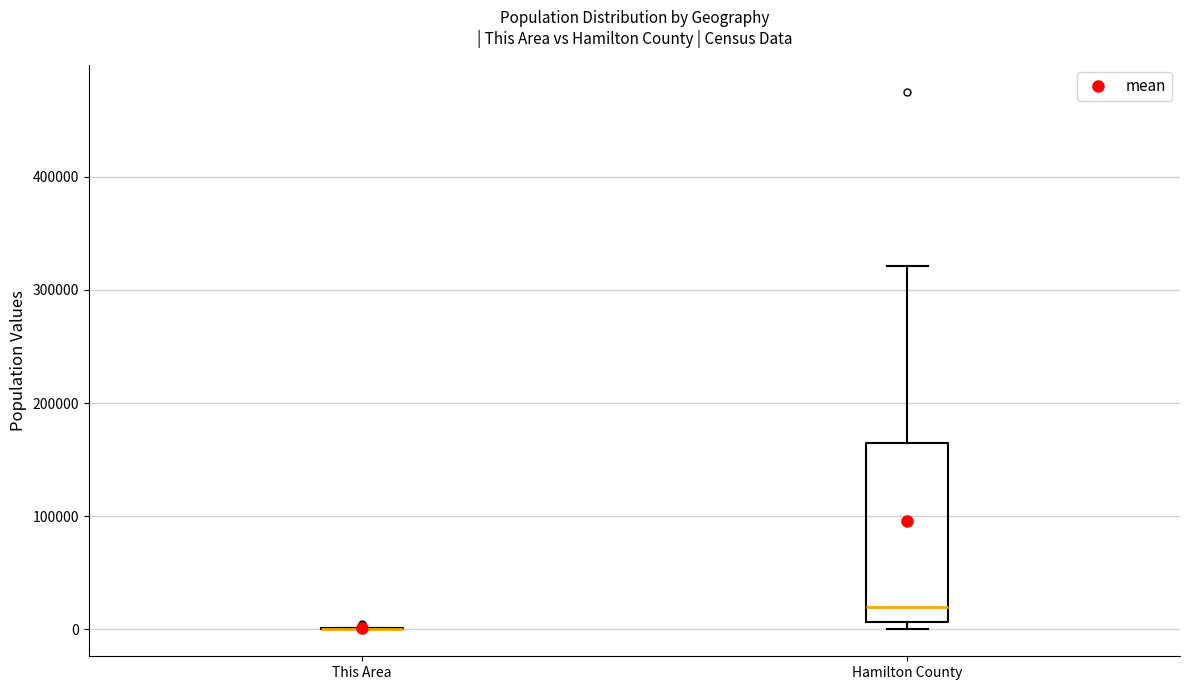

Reading left to right, read every box against the y-axis: the position of its median line, the range the box covers, and the ends of its whiskers. The values are not printed on the chart, so give them approximately, as read against the axis.

This Area: box collapsed to a line at 0, whiskers 0 to 0
Hamilton County: median 20000, box 10000 to 170000, whiskers 0 to 320000